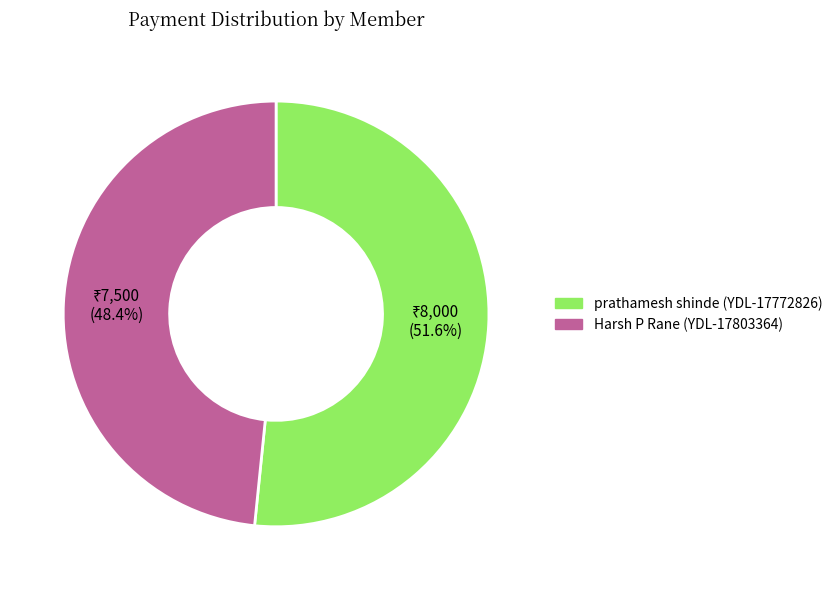

What percentage is NOT represented by Harsh P Rane (YDL-17803364)?

51.6%